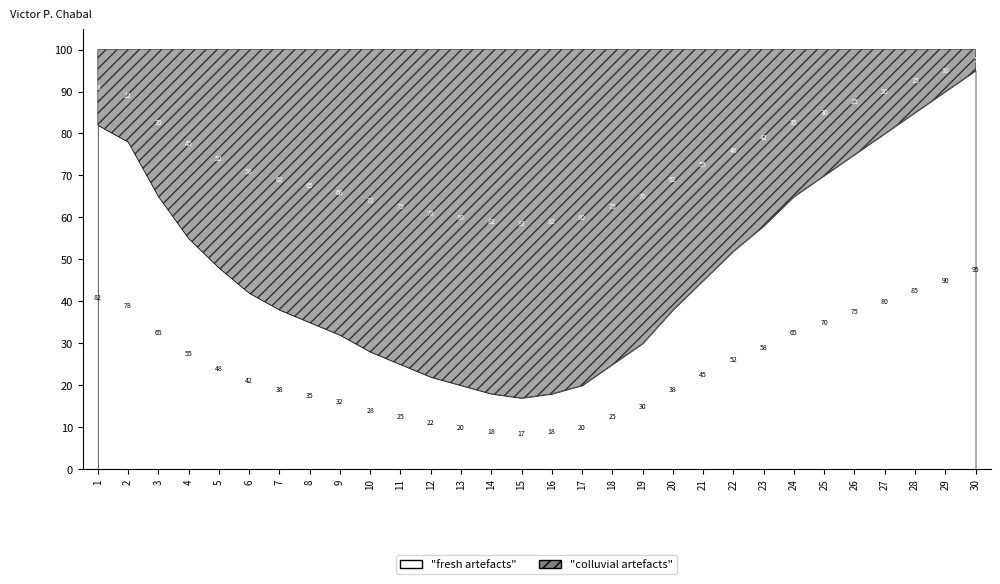

Where do fresh artefacts and colluvial artefacts first cross each other?

4 and 5